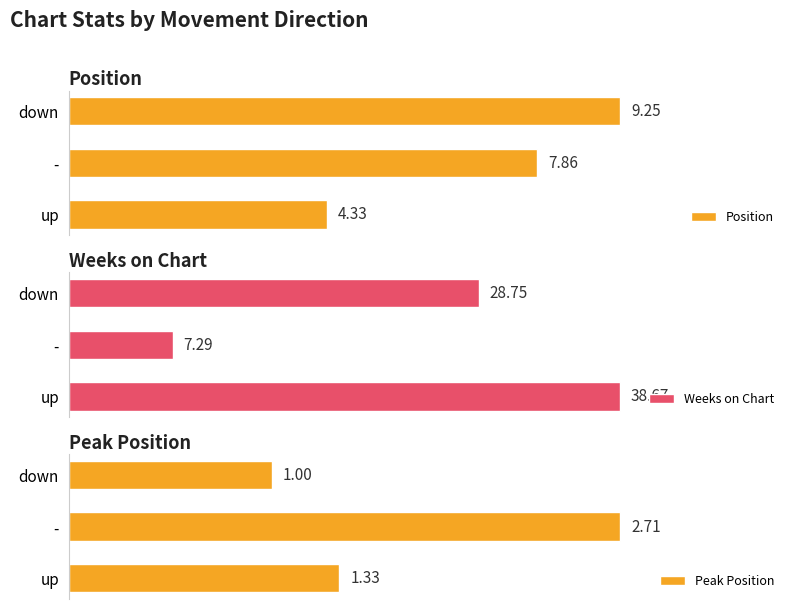

Count the number of data series in this chart.

3